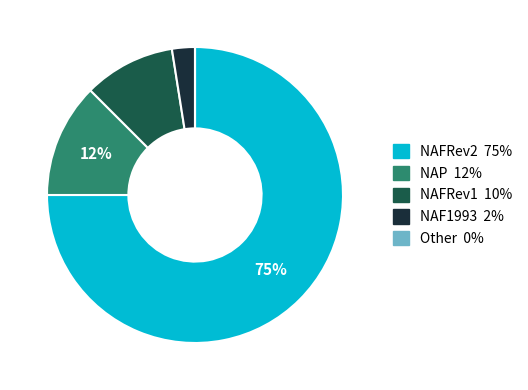

To the nearest percent, what is the average slice percentage?

20%